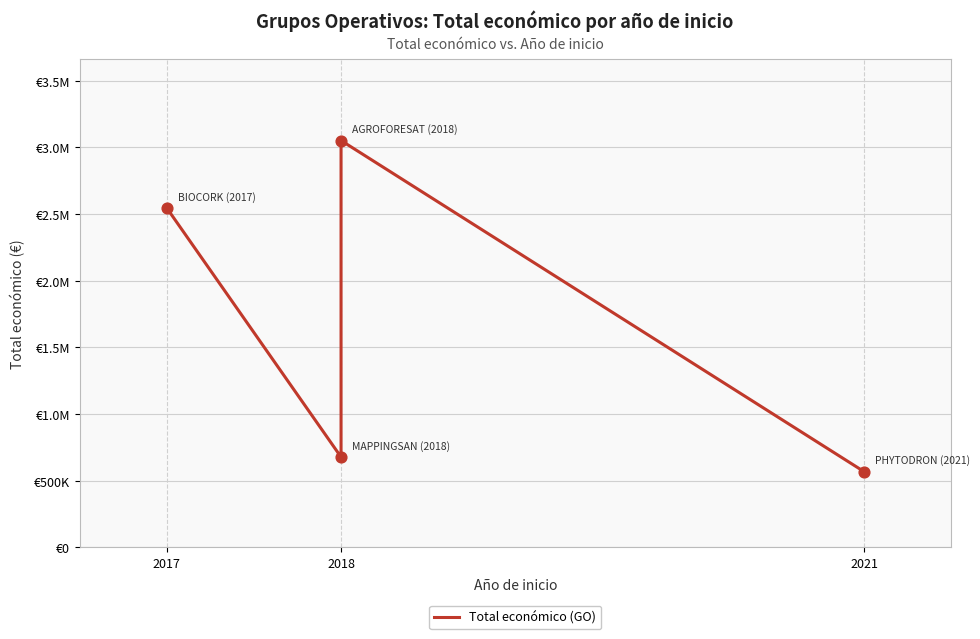

Between 2017 and 2018, which is larger?

2017